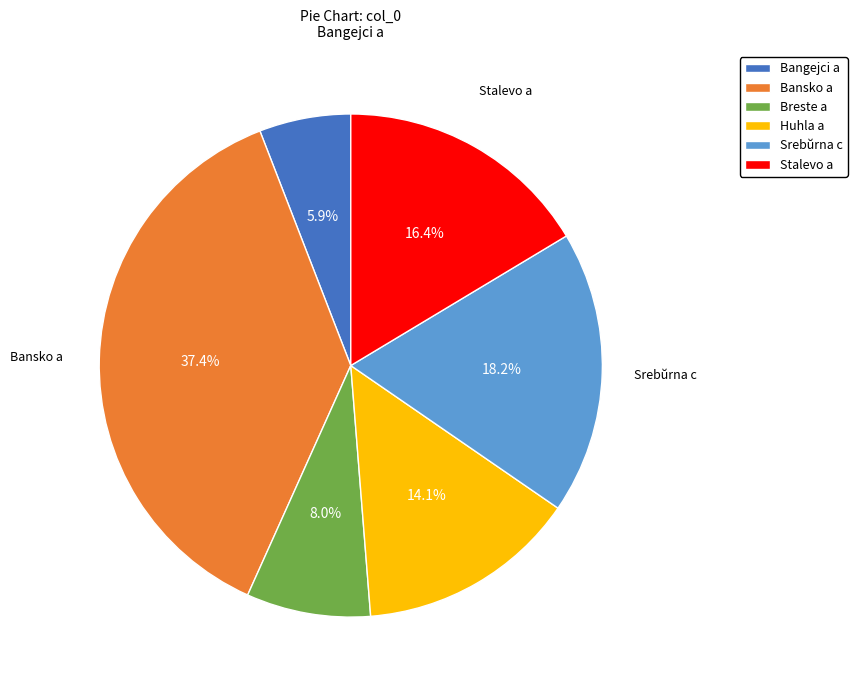

To the nearest percent, what is the average slice percentage?

17%